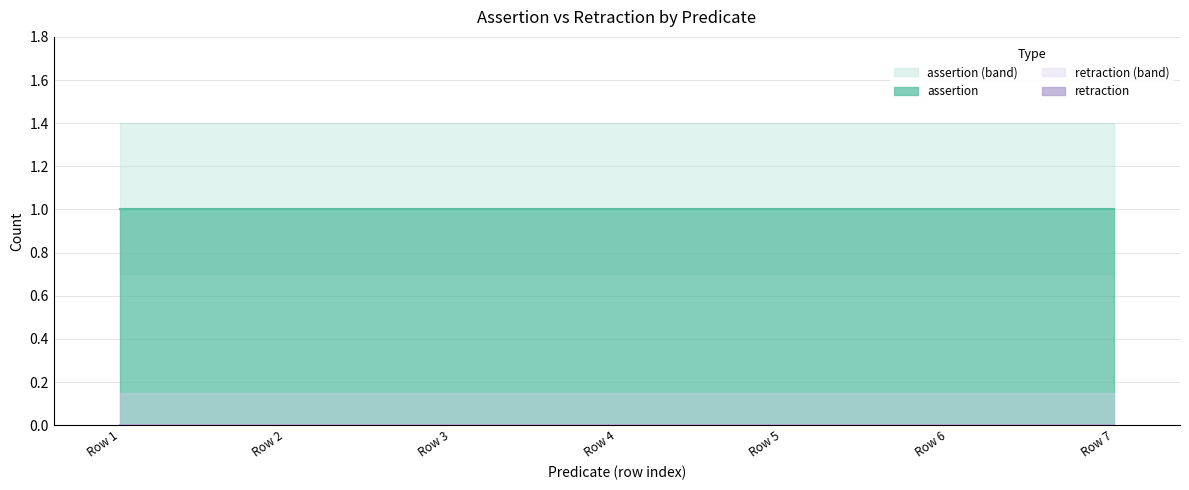

What is the sum of all assertion values?

7